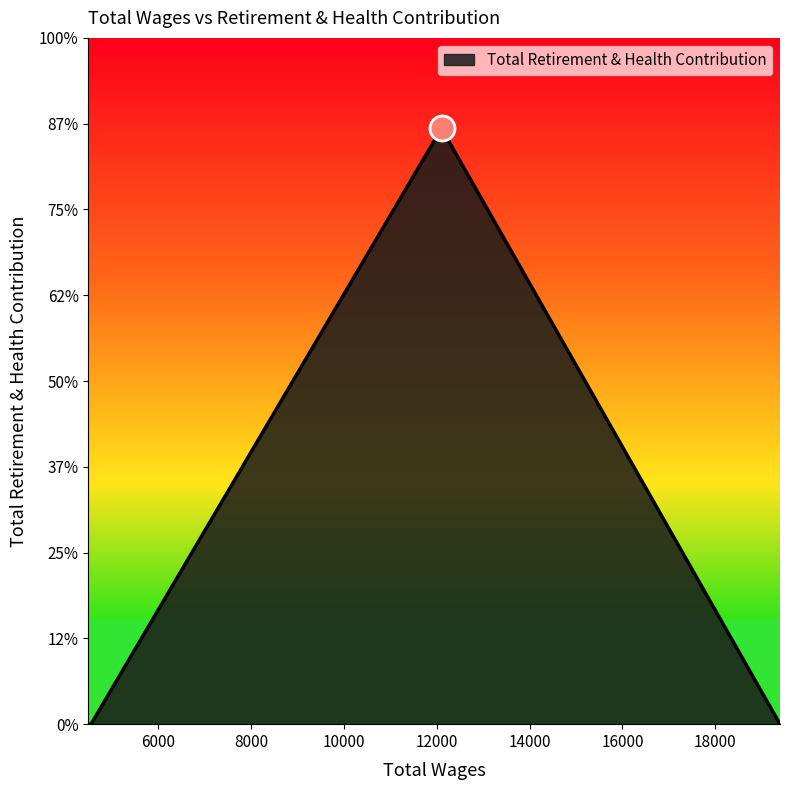

Rank the categories by value from lowest to highest.

19396.0, 4547.0, 4492.0, 12101.0